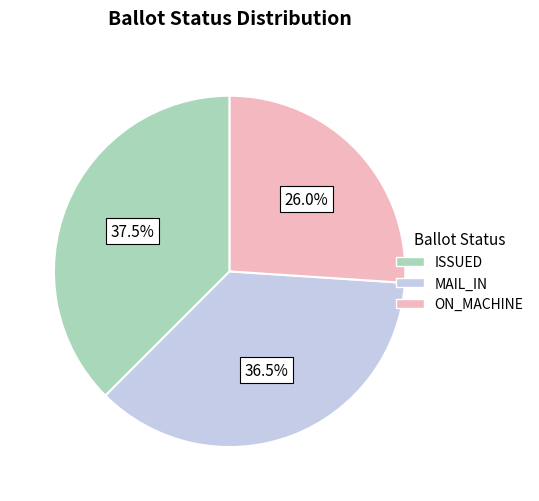

Does any single category account for the majority?

No